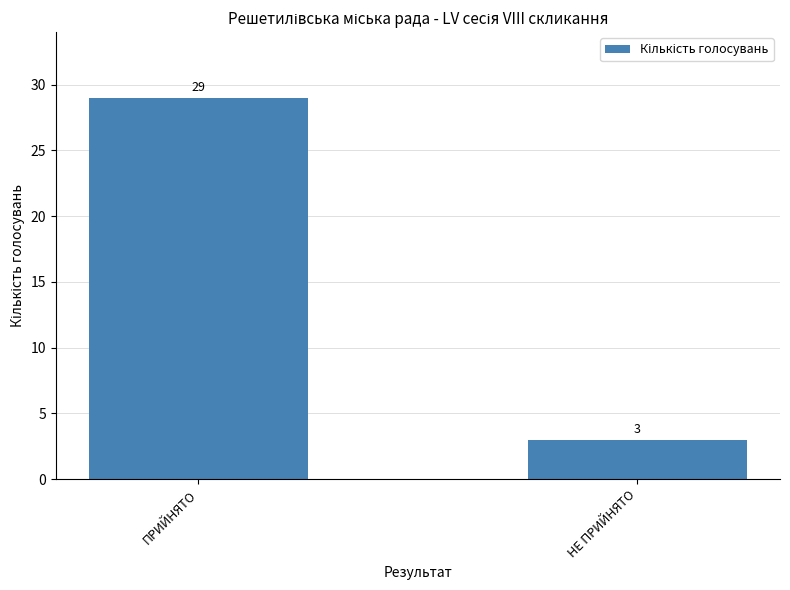

What is the difference between the values at НЕ ПРИЙНЯТО and ПРИЙНЯТО?

26